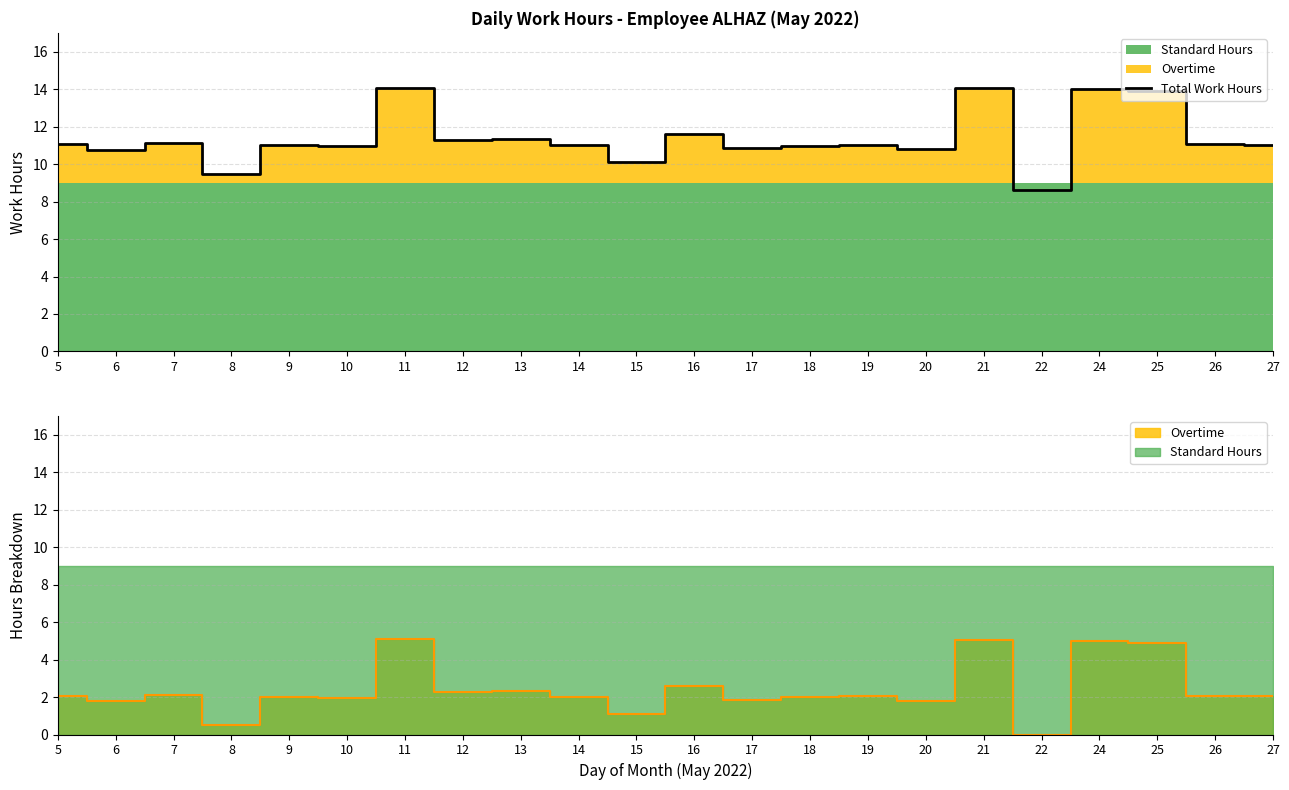

Rank the categories by value from lowest to highest.

22, 8, 15, 6, 20, 17, 10, 18, 9, 14, 19, 27, 5, 26, 7, 12, 13, 16, 25, 24, 21, 11